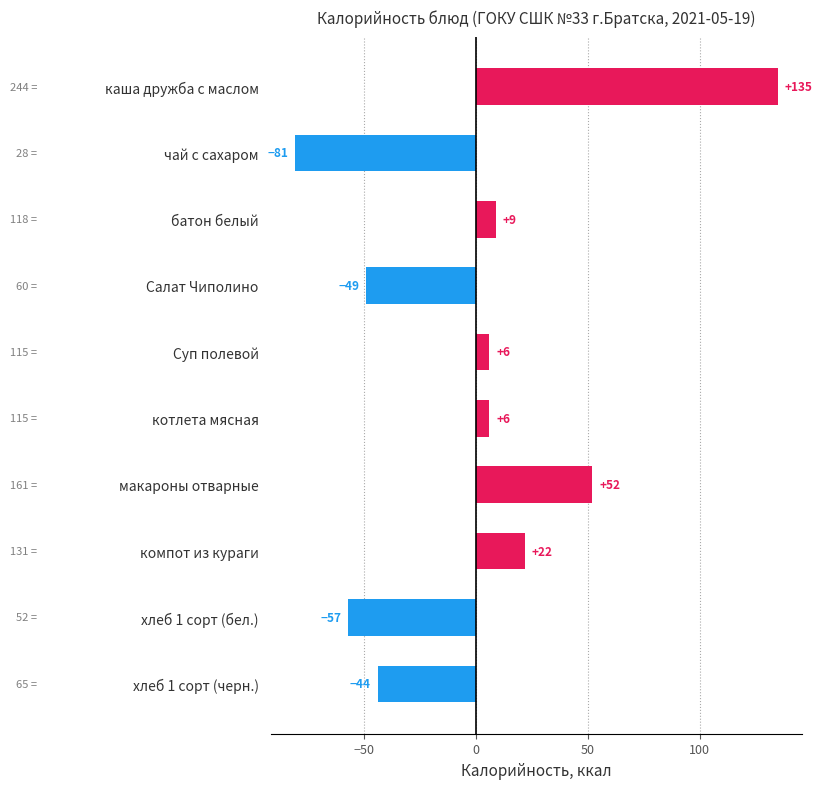

What is the label of the 3rd bar from the bottom?

компот из кураги